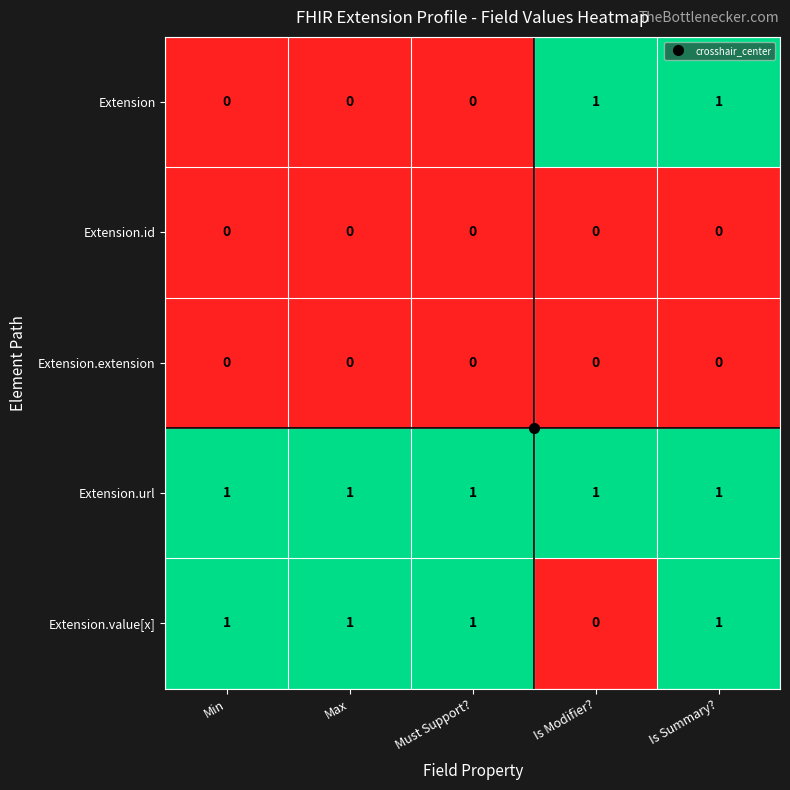

How many categories are shown in the chart?

5